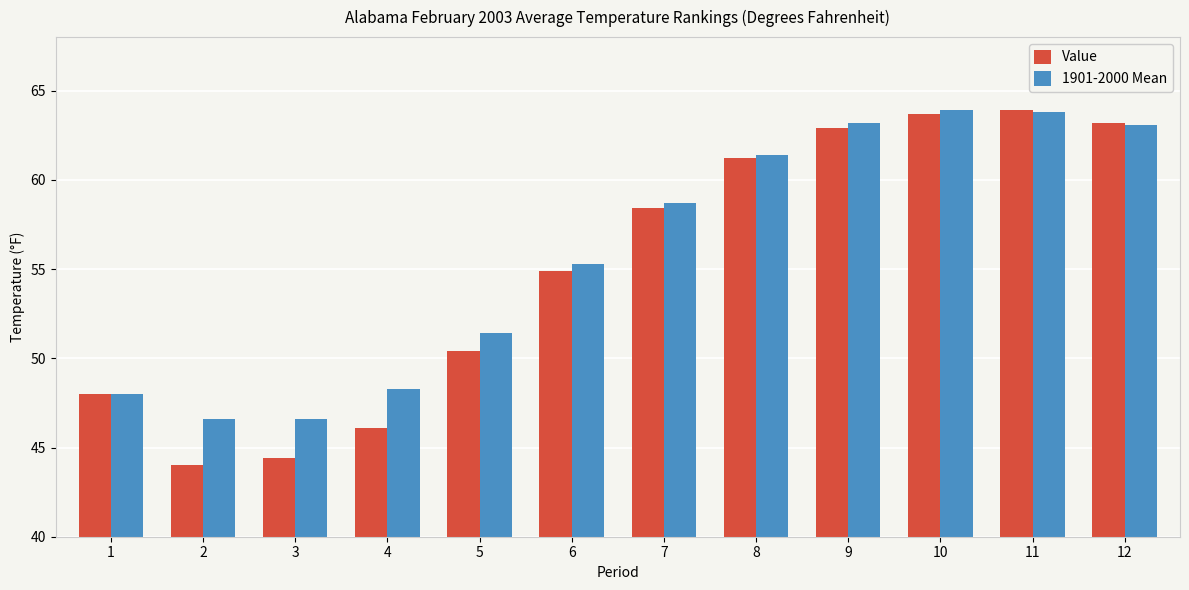

What is the difference between the 1901-2000 Mean values at 10 and 8?

2.5